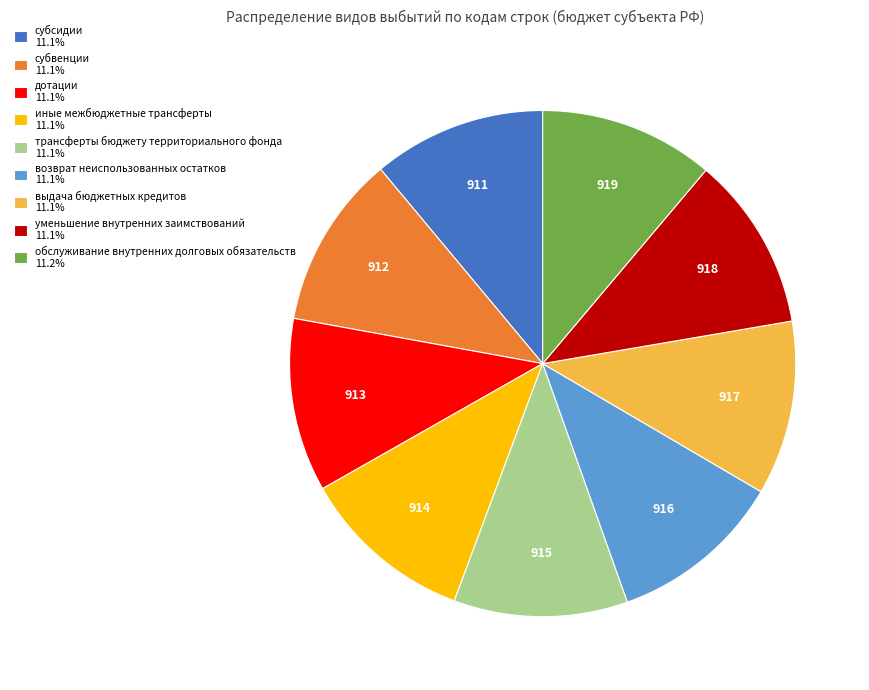

Is there a majority slice in this chart?

No